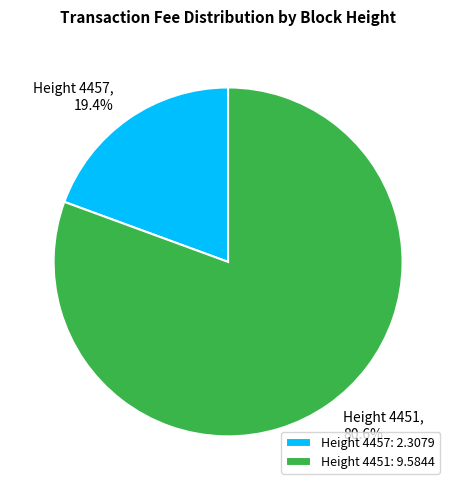

Do Height 4457 and Height 4451 together represent more than half of the pie?

Yes